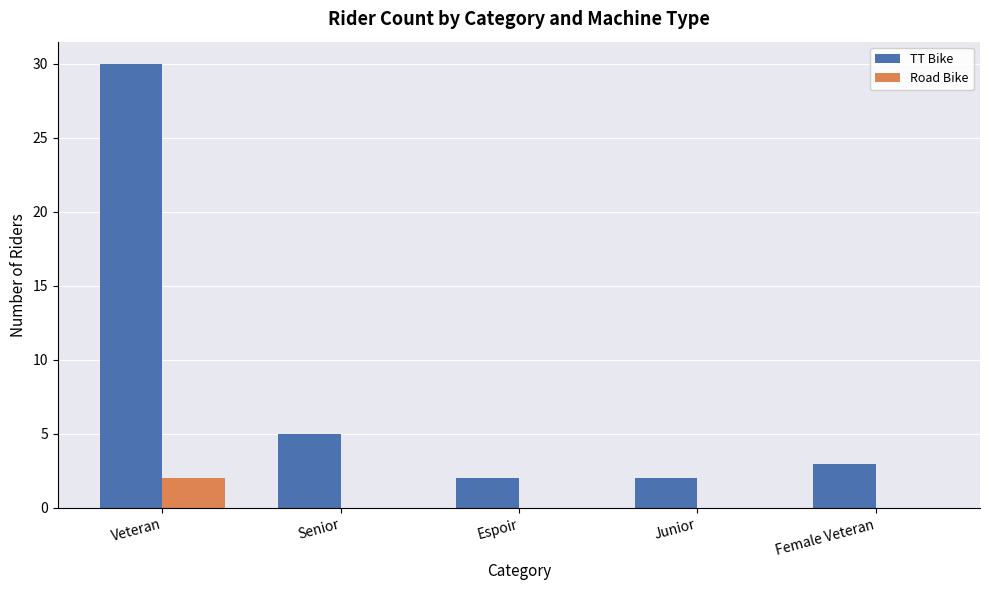

What is the greatest value displayed?

30